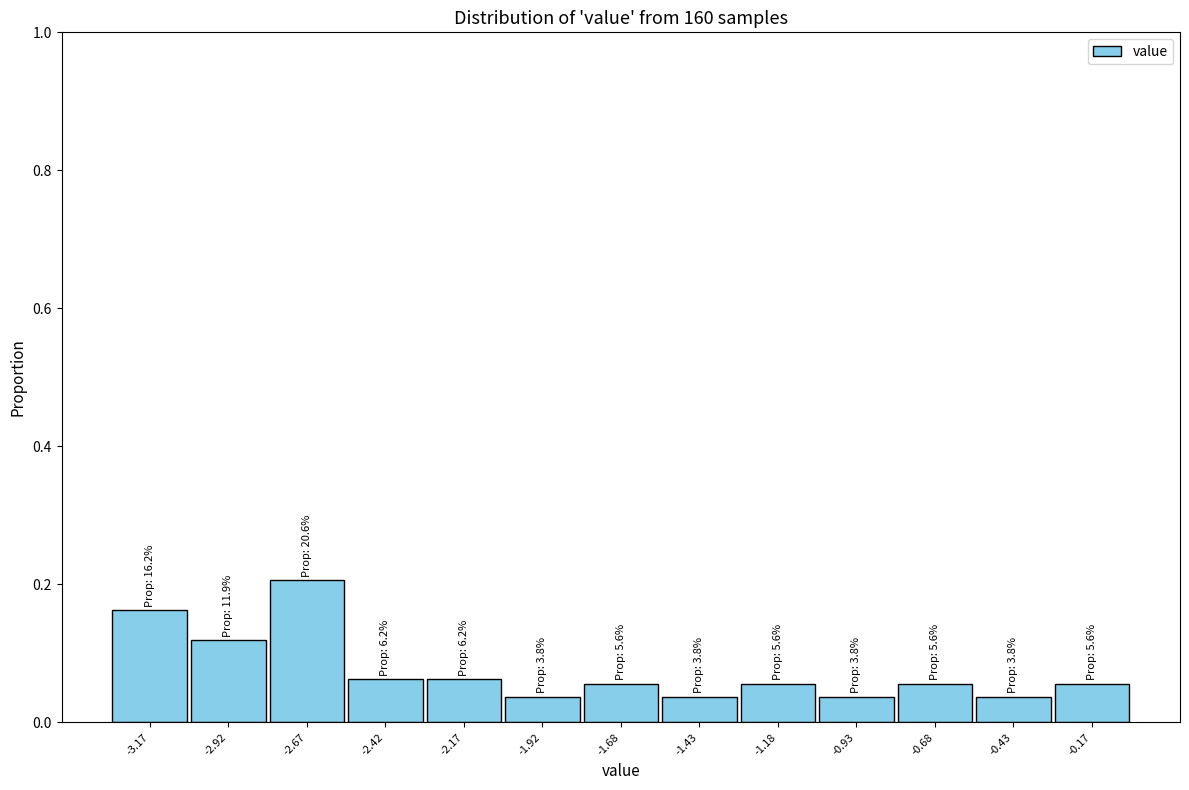

Over which range of the x-axis is the bar tallest?

-2.80 to -2.55